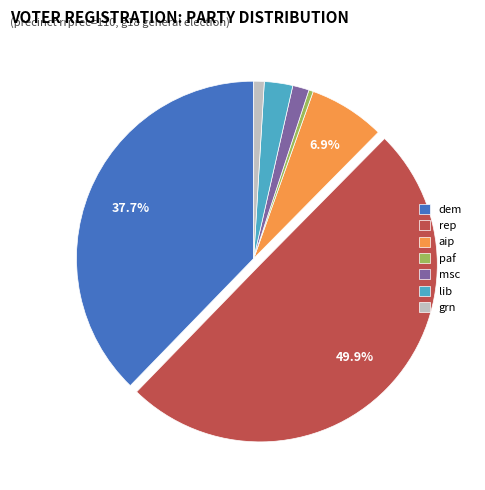

Does paf represent more than half of the total?

No